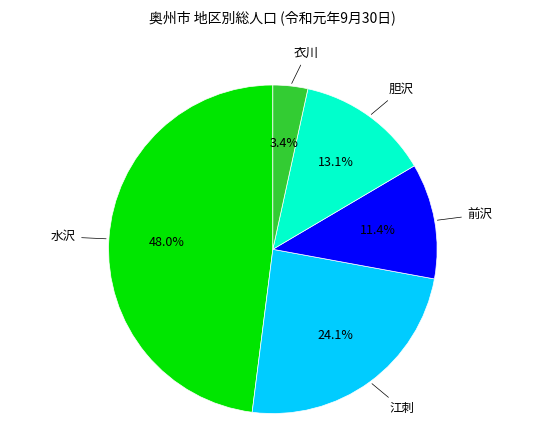

What percentage is NOT represented by 胆沢?

86.9%